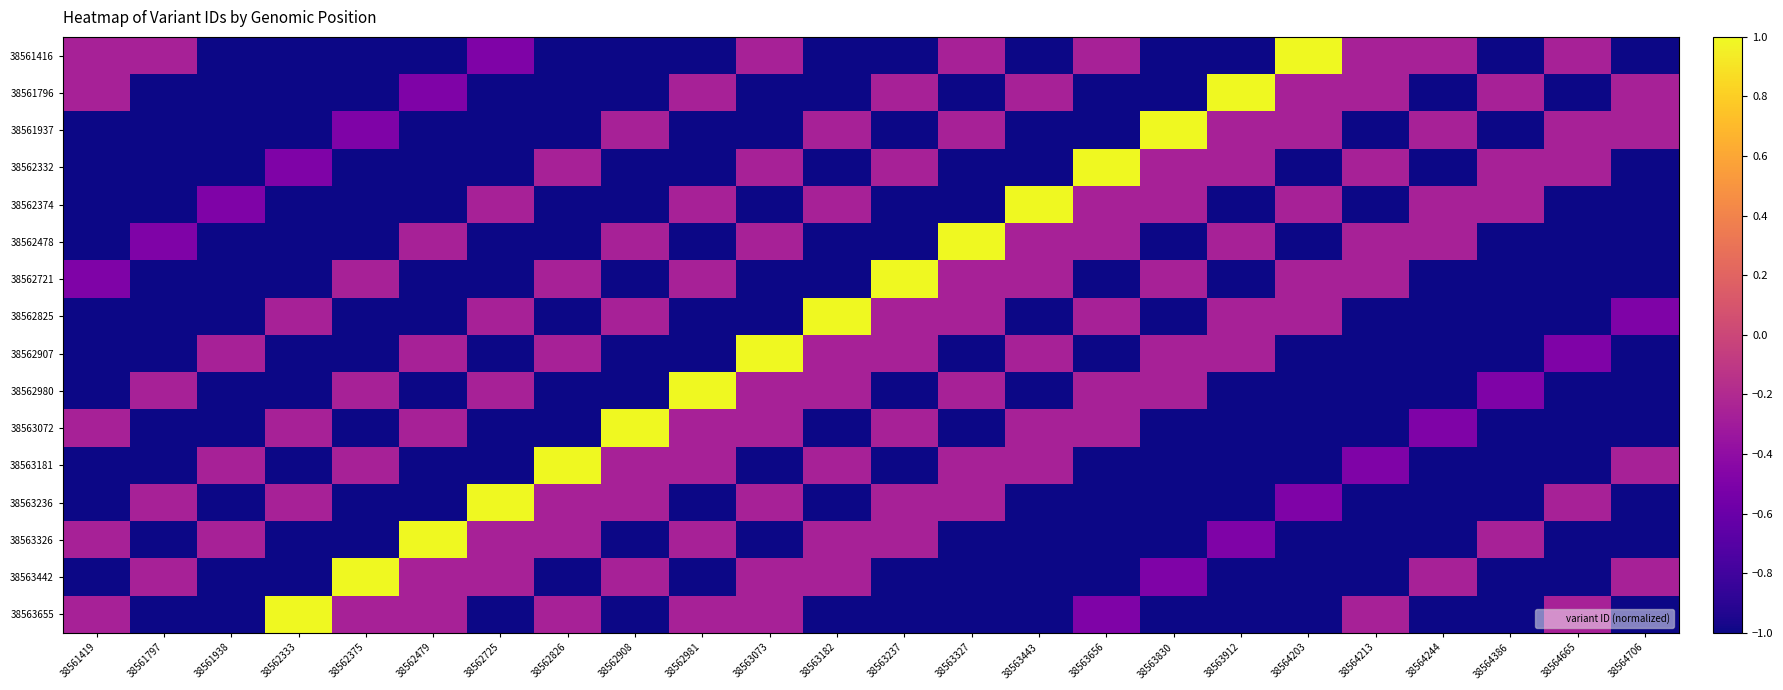

What is the total value across all series at 38564706?

-12.5